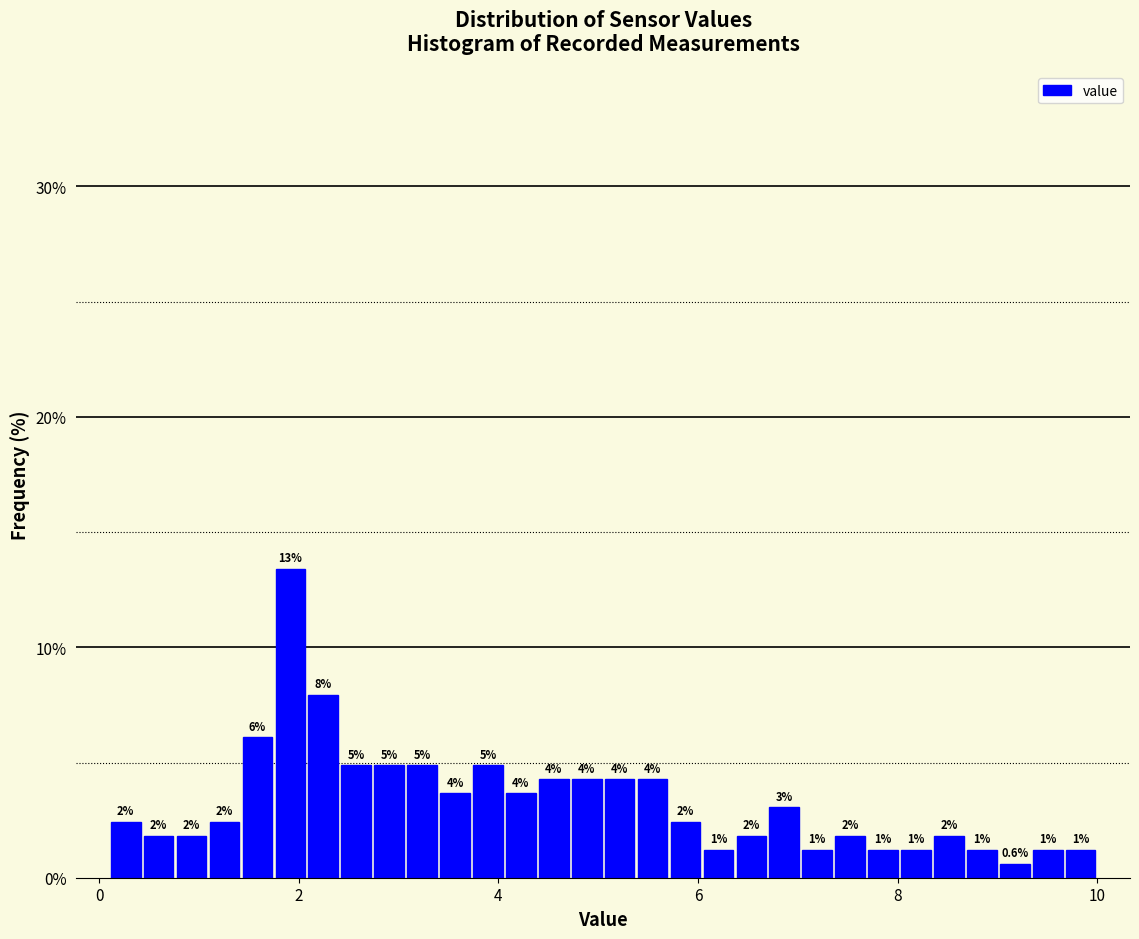

Read against the x-axis, roughly where is the centre of the tallest bar?

2.0